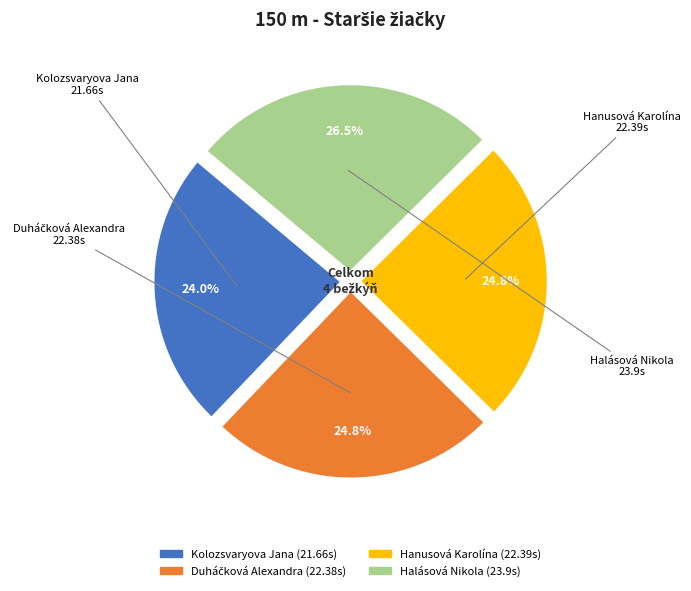

What percentage do Kolozsvaryova Jana and Halásová Nikola together represent?

50.4%